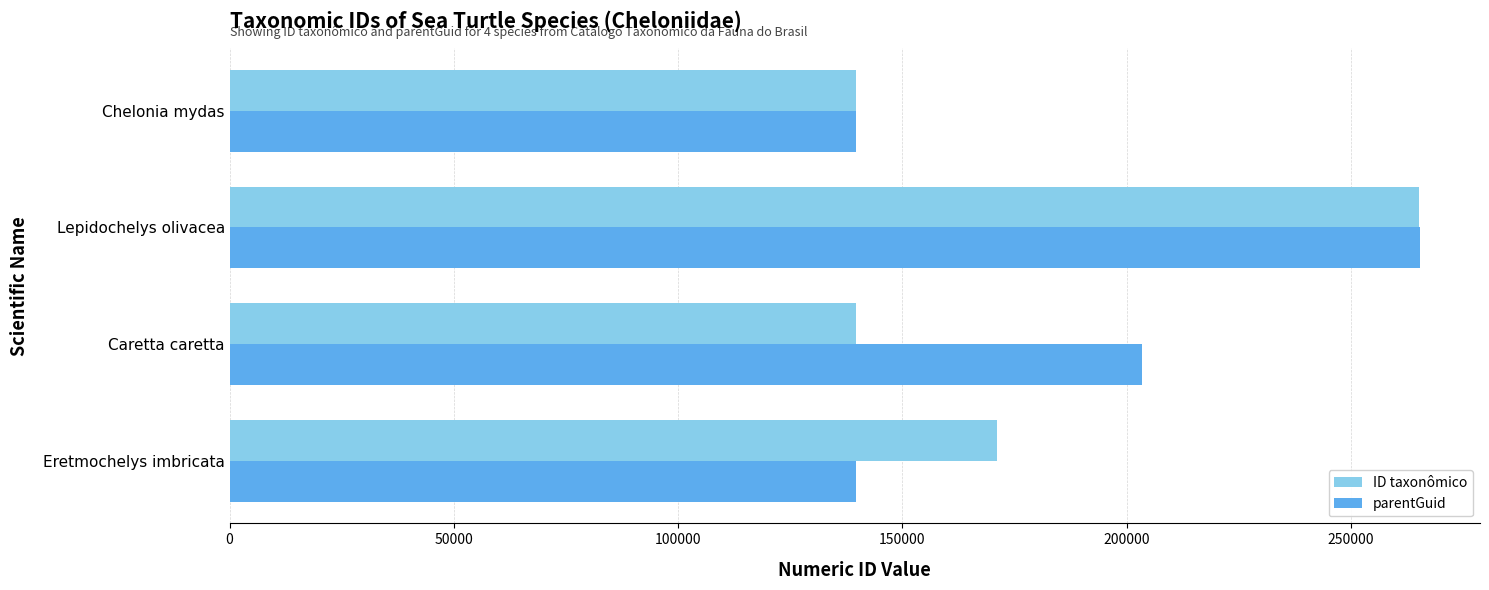

Which series has the largest range (max minus min)?

parentGuid